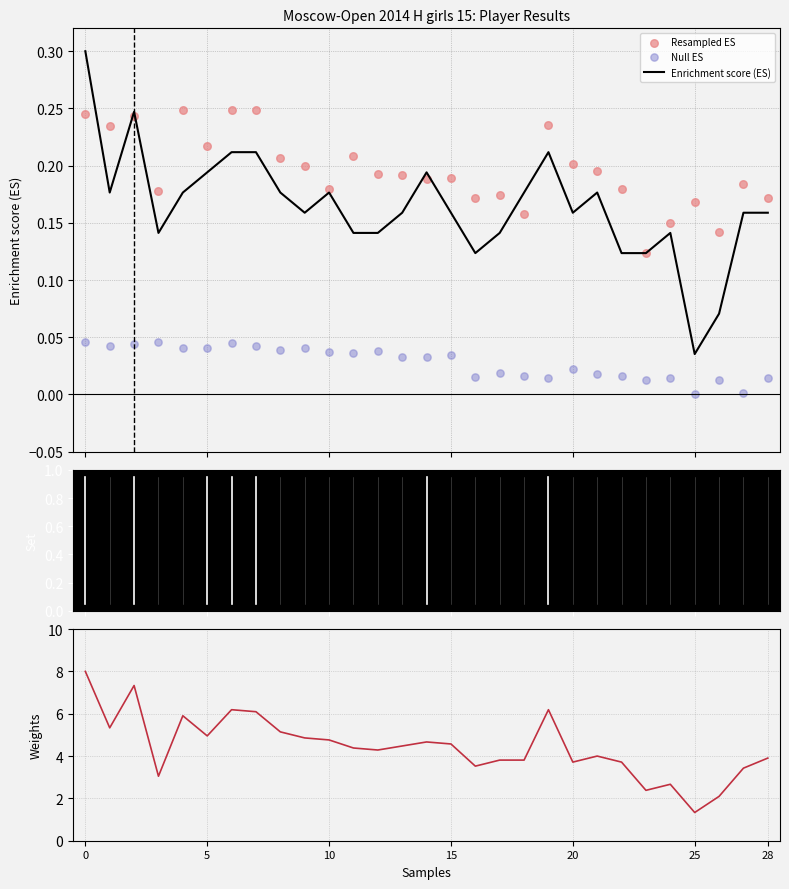

Is the value of Null ES at 5 greater than the value of Resampled ES at 28?

No